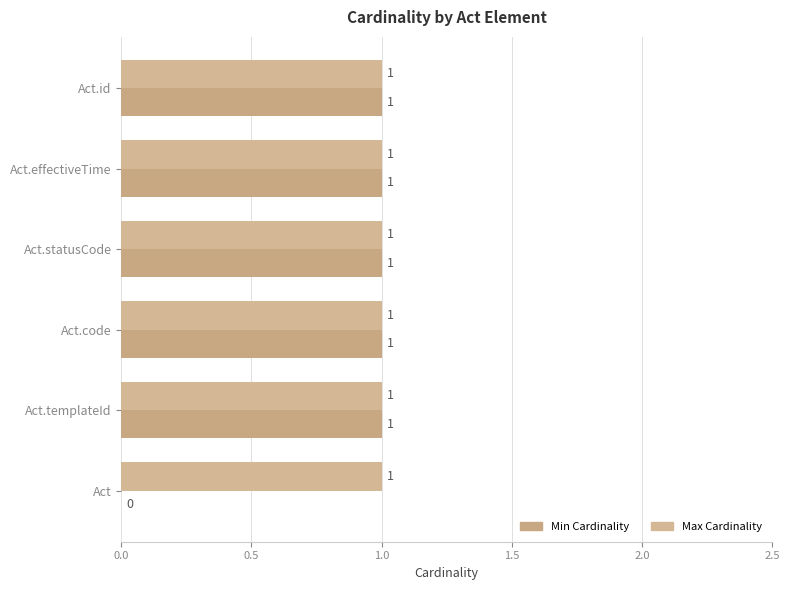

Count the number of data series in this chart.

2